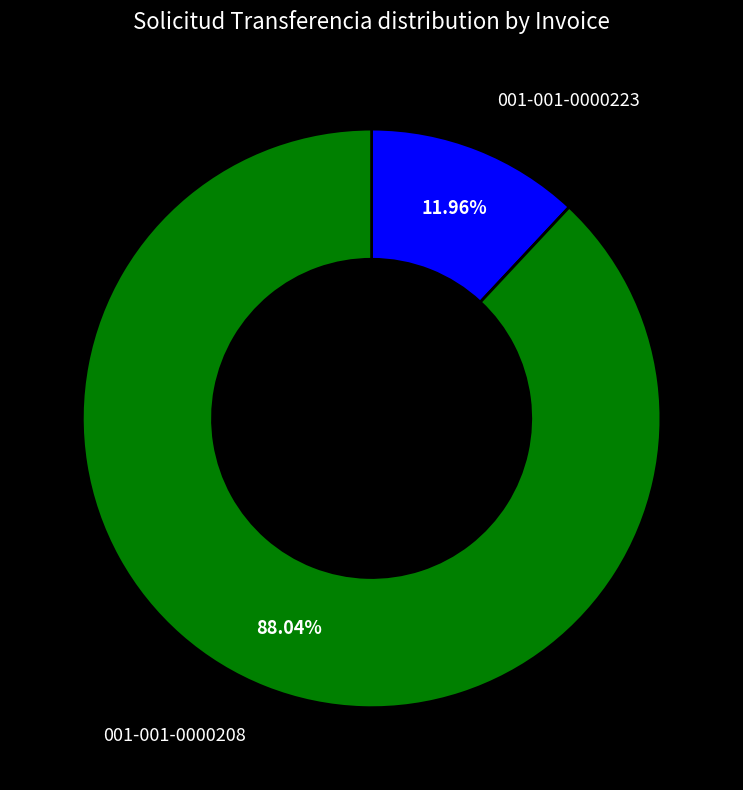

Does any single category account for the majority?

Yes